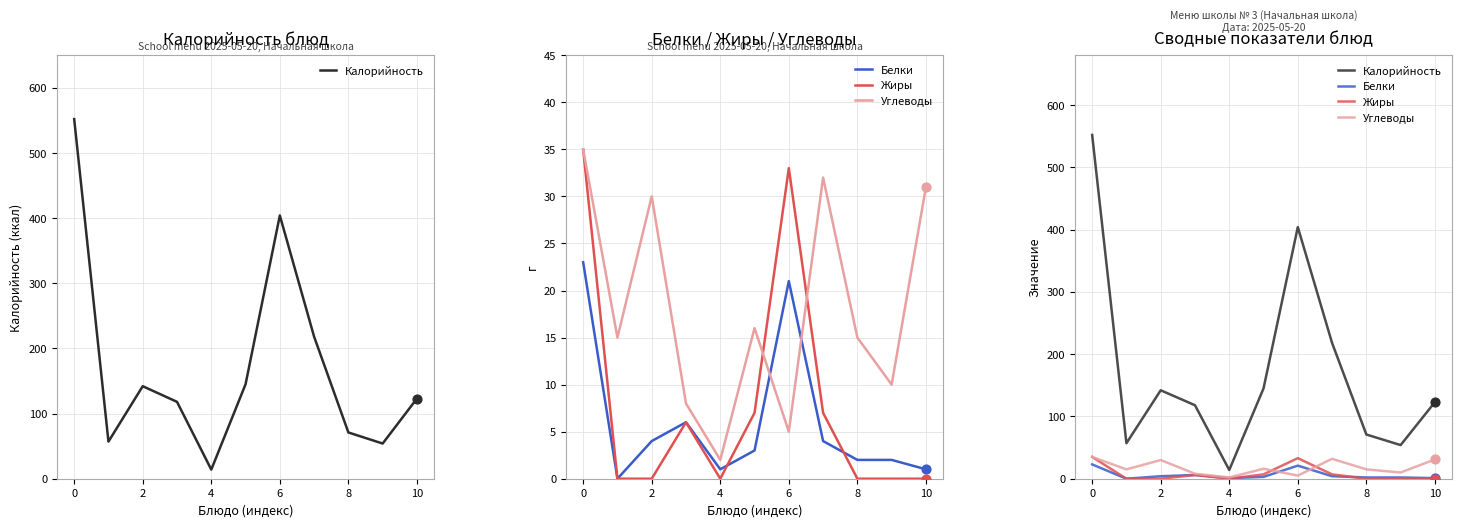

Which series has the largest total across all categories?

Калорийность